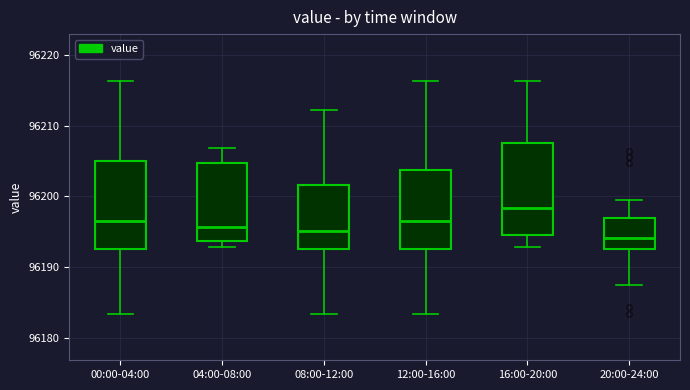

Reading left to right, transcribe this box plot: for each box, give where its median line is, the range the box spans, and where its two whiskers end, as read against the y-axis. The values are not printed on the chart, so give them approximately, as read against the axis.

00:00-04:00: median 96196, box 96193 to 96205, whiskers 96183 to 96216
04:00-08:00: median 96196, box 96194 to 96205, whiskers 96193 to 96207
08:00-12:00: median 96195, box 96193 to 96202, whiskers 96183 to 96212
12:00-16:00: median 96196, box 96193 to 96204, whiskers 96183 to 96216
16:00-20:00: median 96198, box 96194 to 96208, whiskers 96193 to 96216
20:00-24:00: median 96194, box 96193 to 96197, whiskers 96188 to 96199